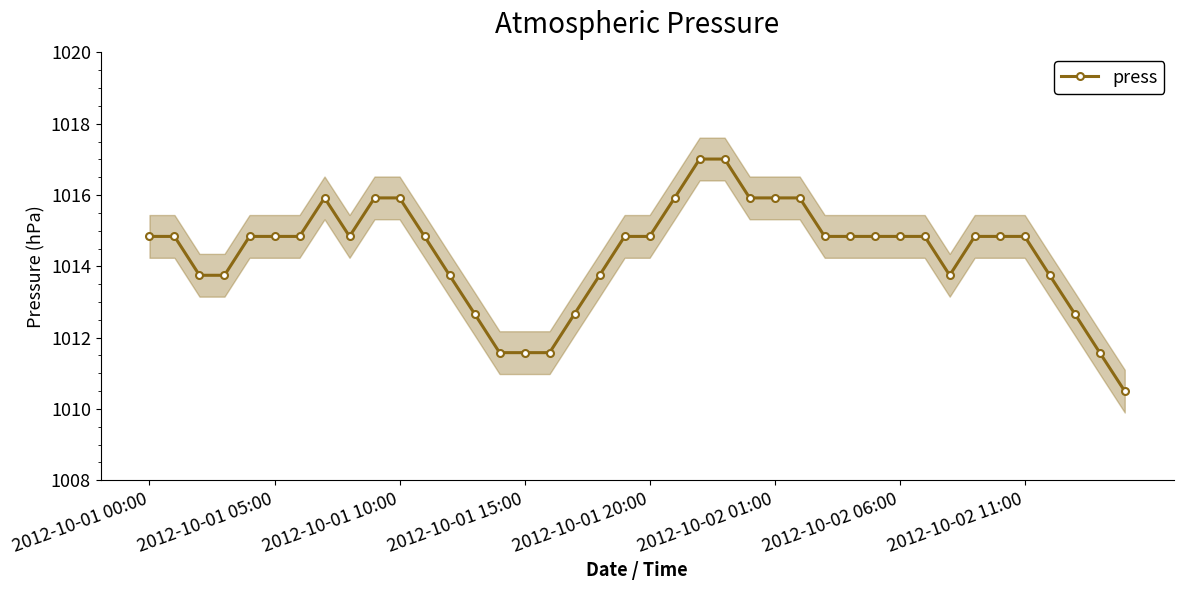

What is the average value?

1014.4